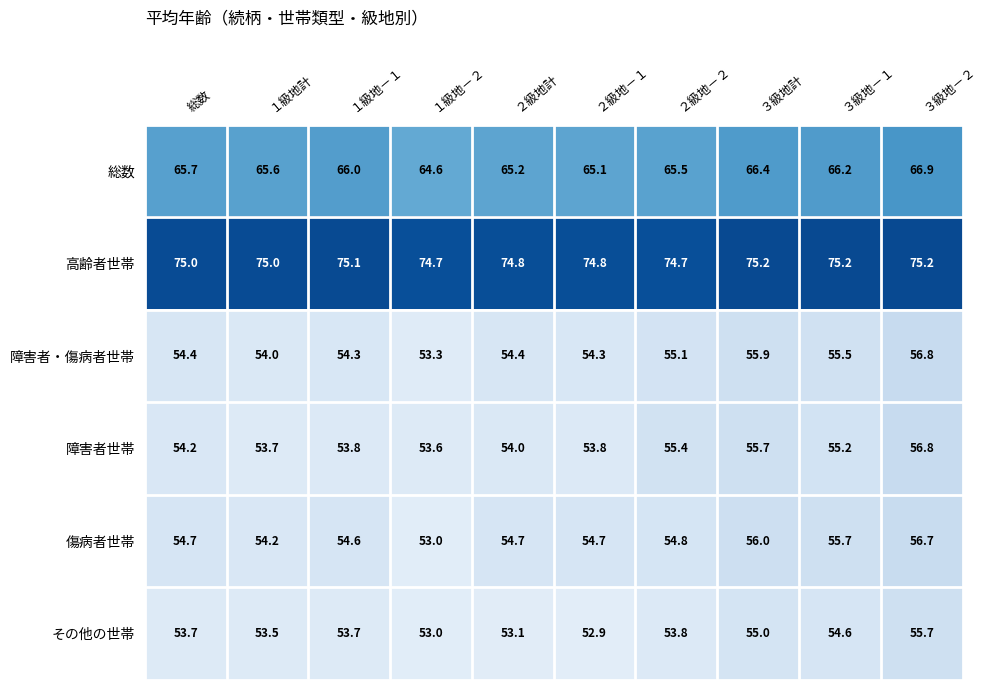

What is the maximum value for 傷病者世帯?

56.7